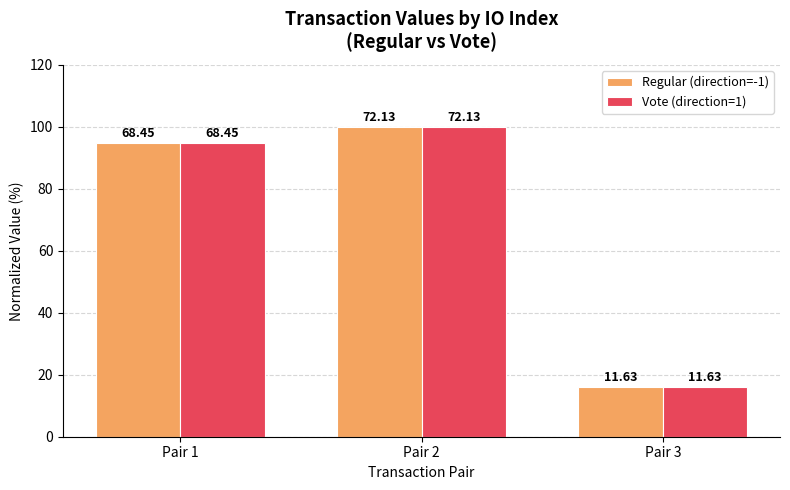

True or false: Vote (direction=1) has a value of 175.1 at Pair 2.

False